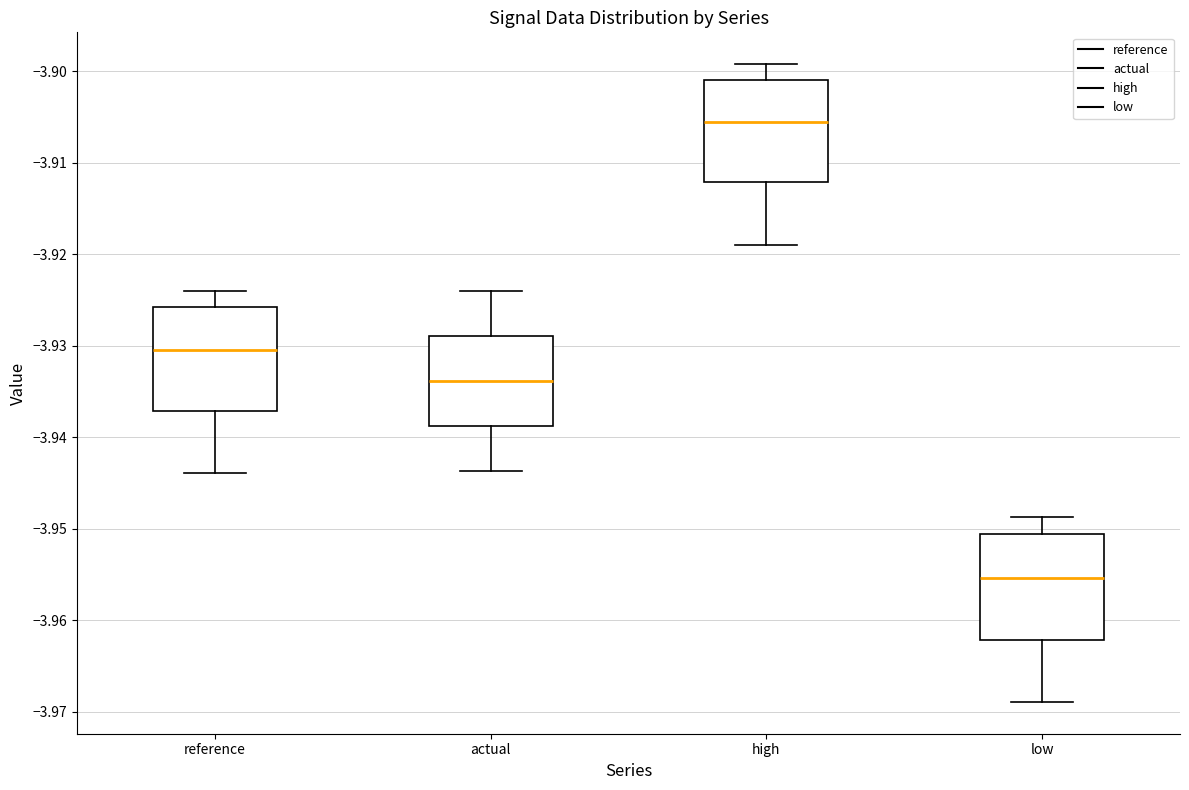

Which box has the lowest median line?

low